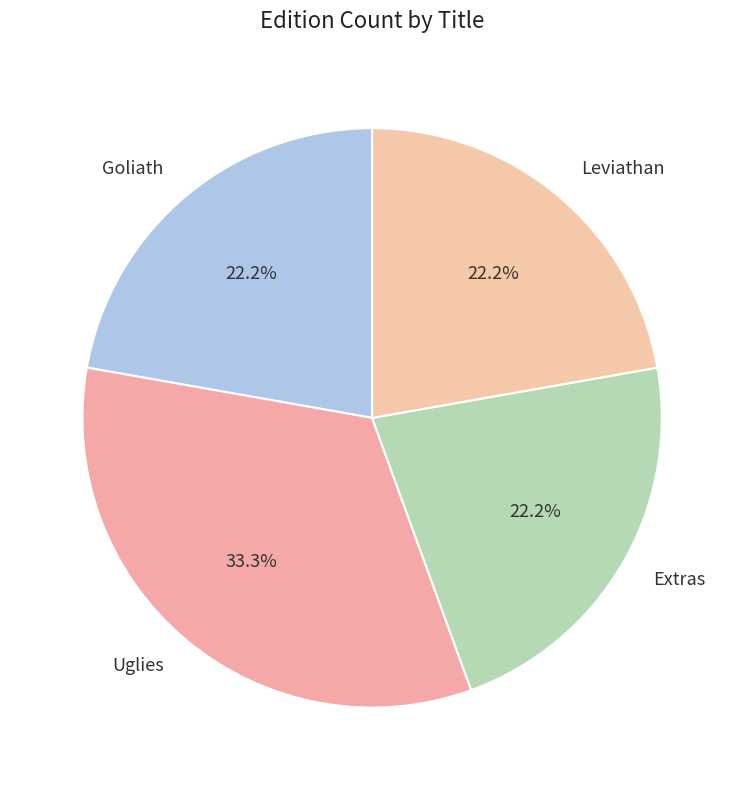

Is Uglies the majority of the pie?

No